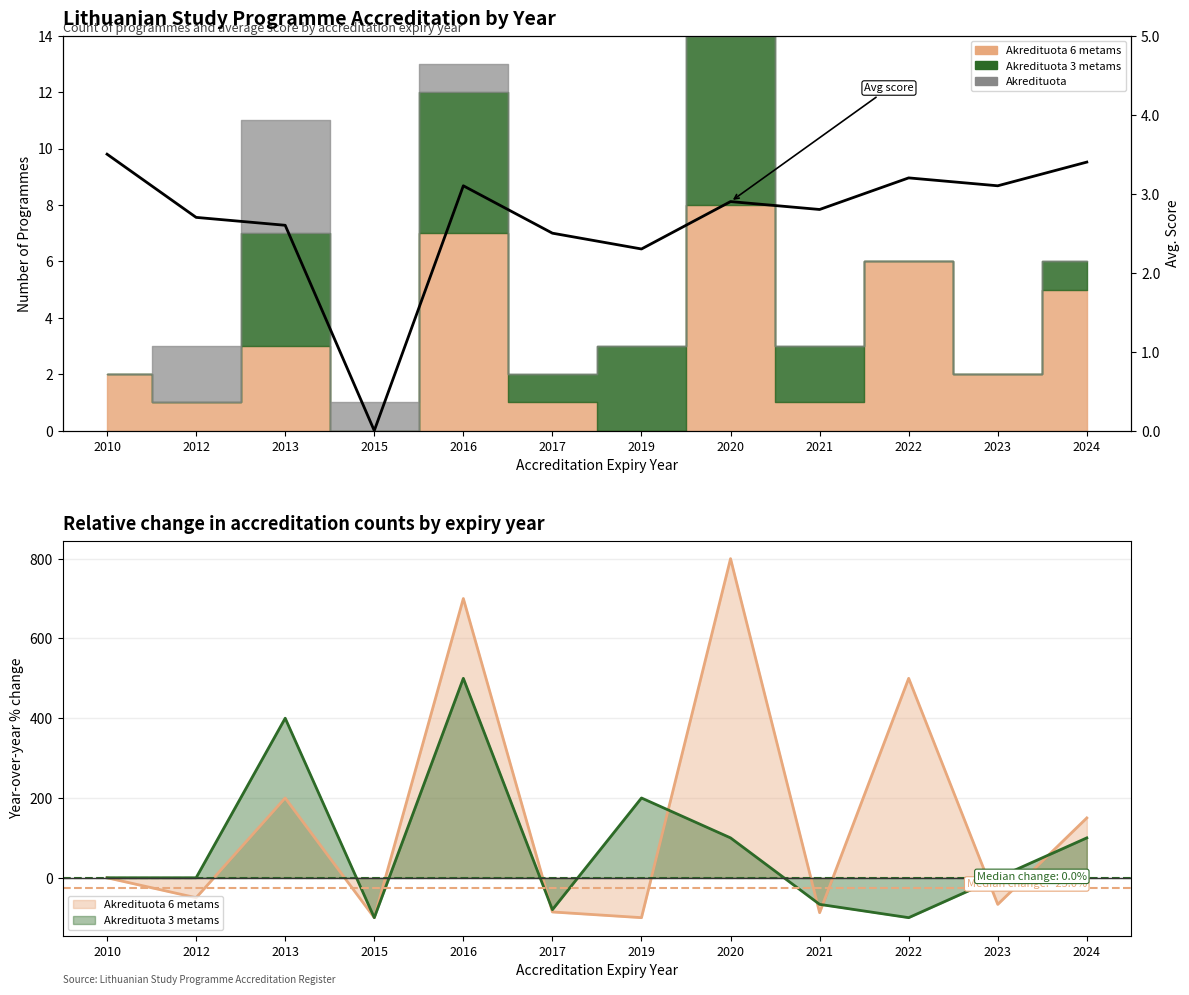

Which category has the lowest value across all series?

2015